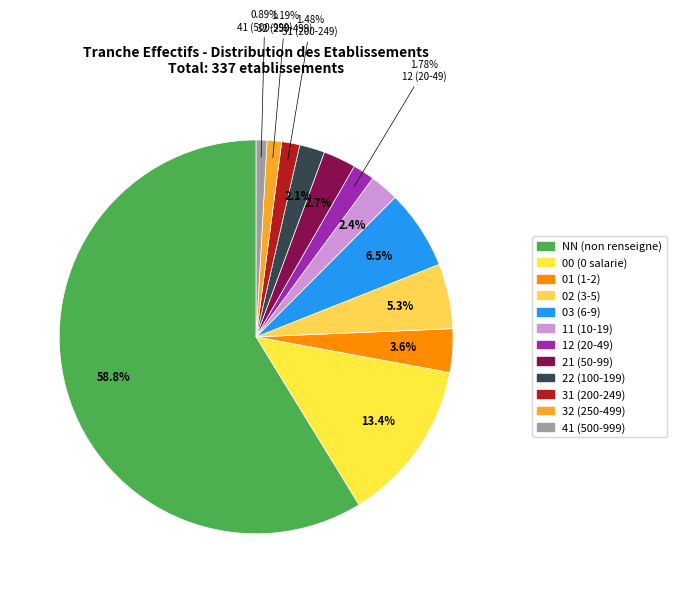

What is the largest slice in the pie chart?

NN